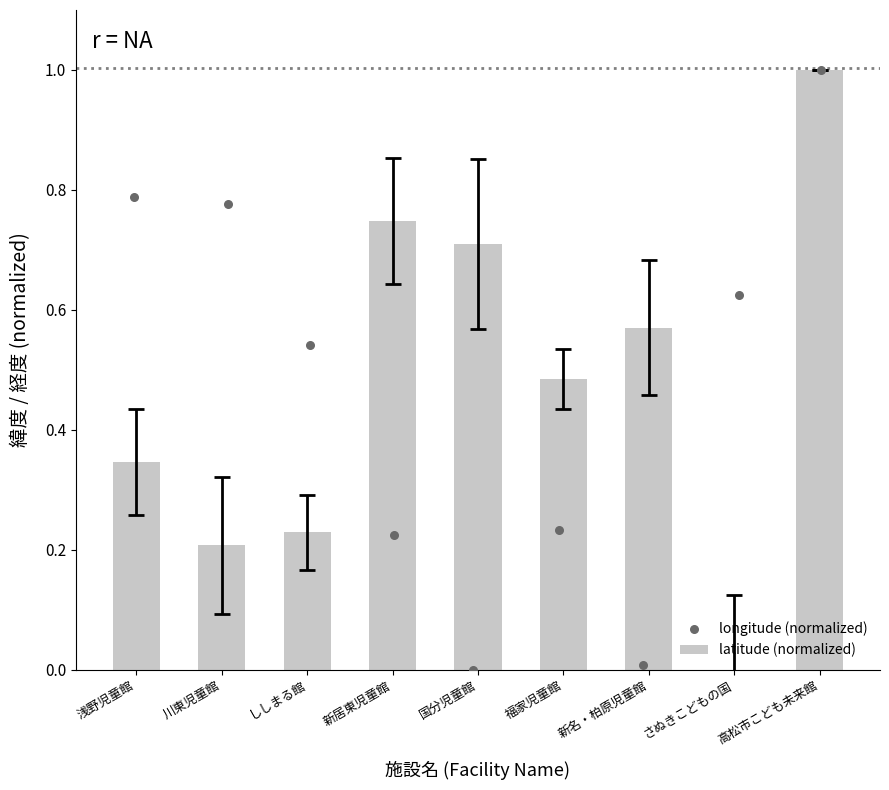

What are all the series names shown in the legend?

latitude (normalized), longitude (normalized)